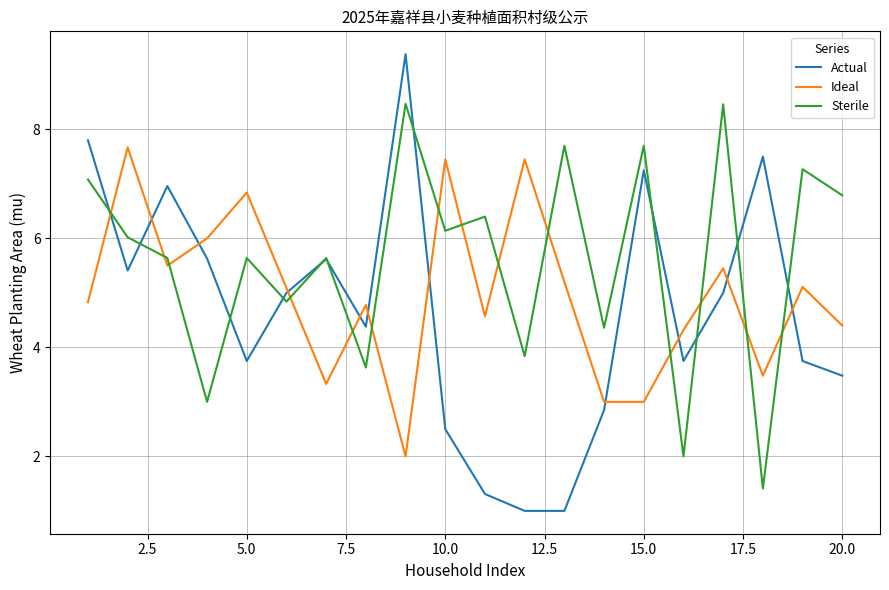

At how many categories does at least one series exceed 7?

10